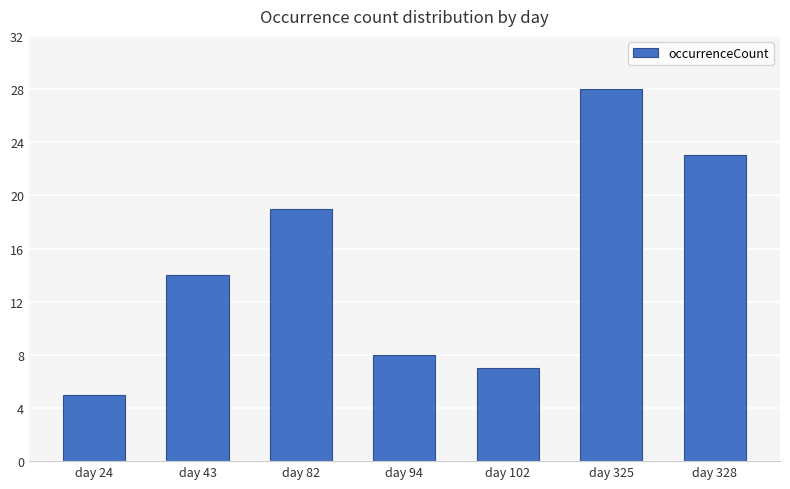

What is the value of the 3rd bar from the left?

19